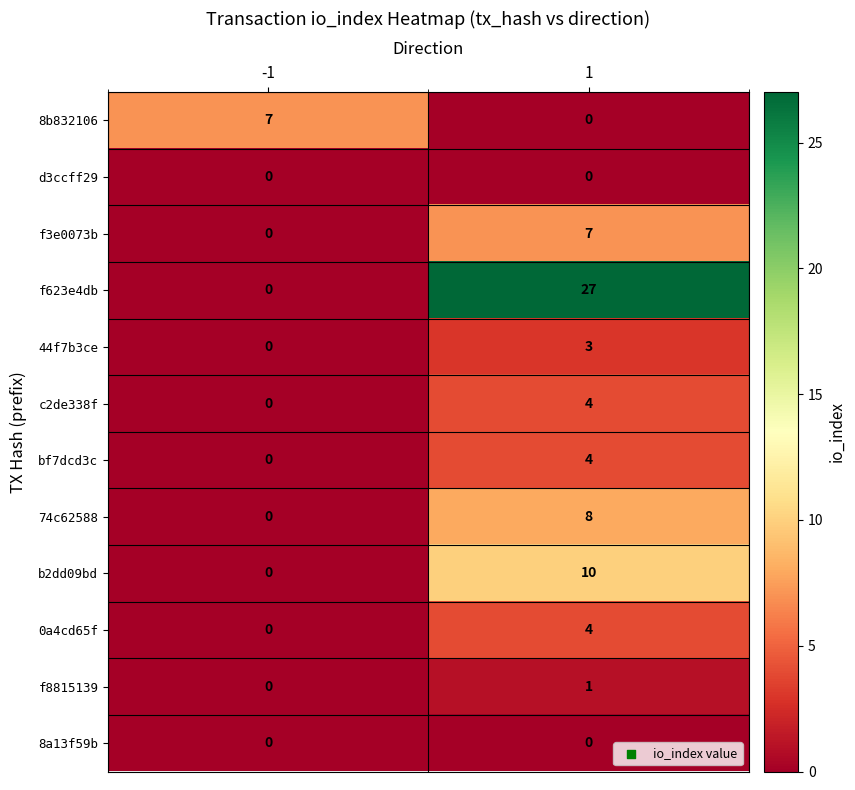

What is the difference between the maximum and minimum values in the 74c62588 series?

8